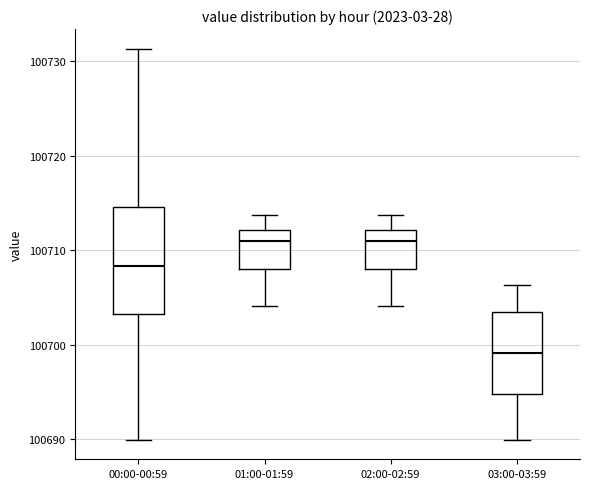

Which box has the lowest median line?

03:00-03:59